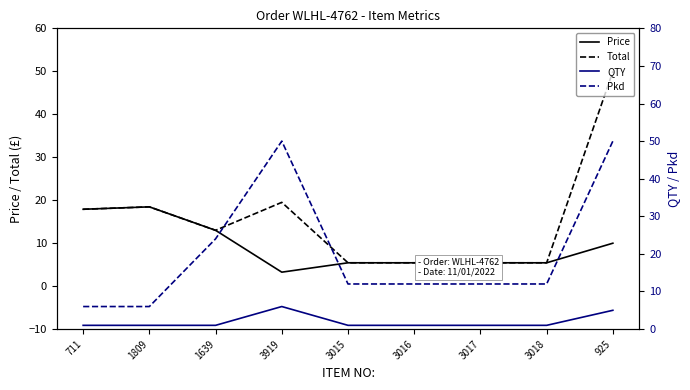

List the series in order of their peak value, highest first.

Pkd, Total, Price, QTY